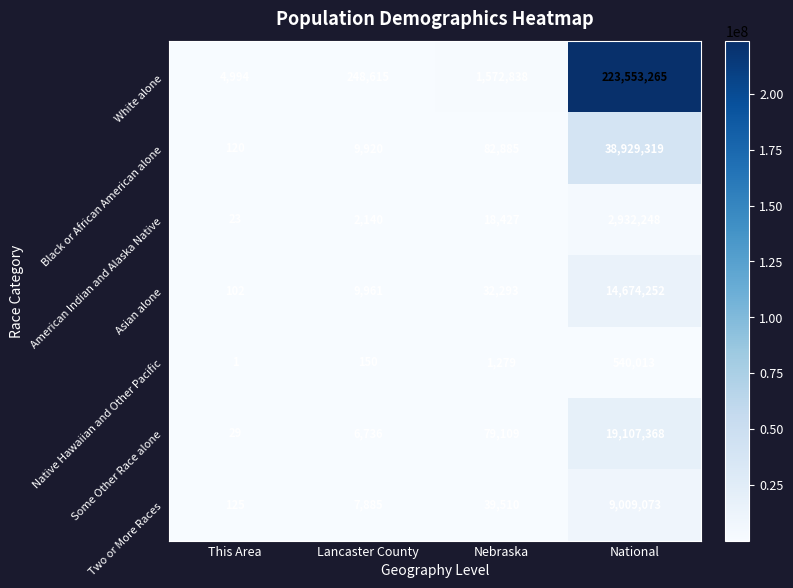

True or false: Asian alone has a value of 10250 at Nebraska.

False